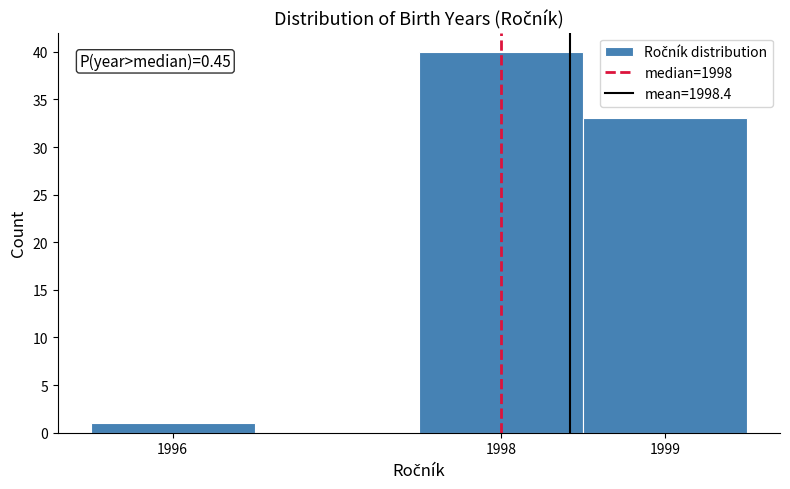

Over which range of the x-axis is the bar tallest?

1997.5 to 1998.5